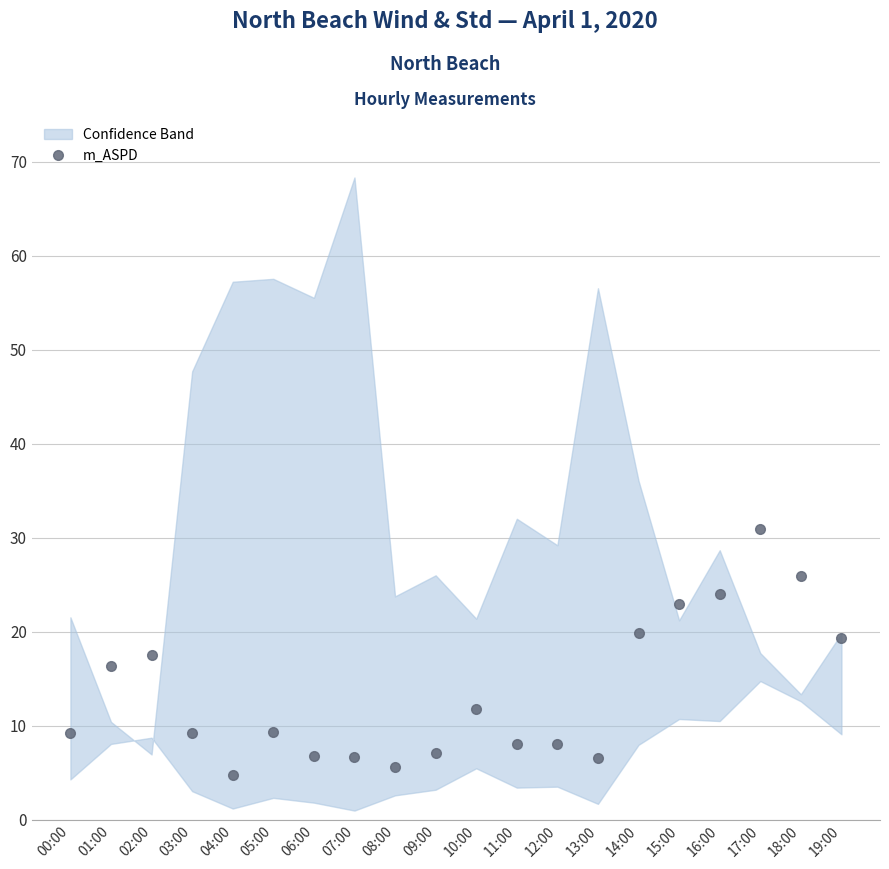

What is the smallest value displayed?

4.7